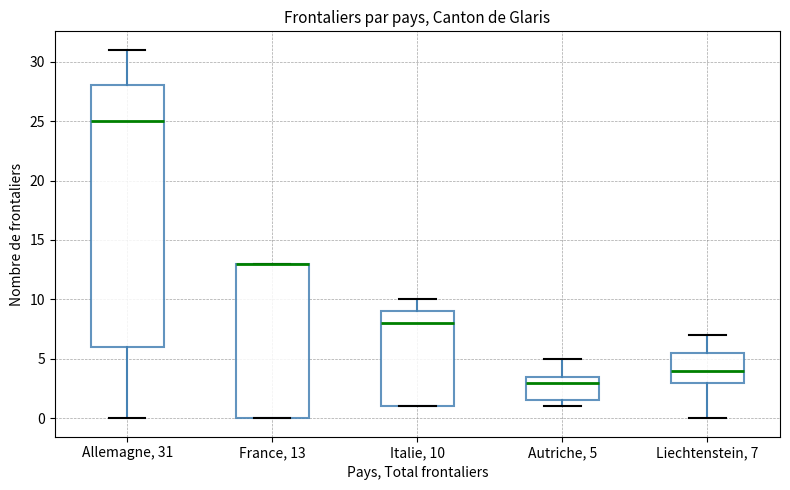

Where does the median line of the box for Liechtenstein, 7 sit on the y-axis? The values are not printed on the chart, so give them approximately, as read against the axis.

4.0